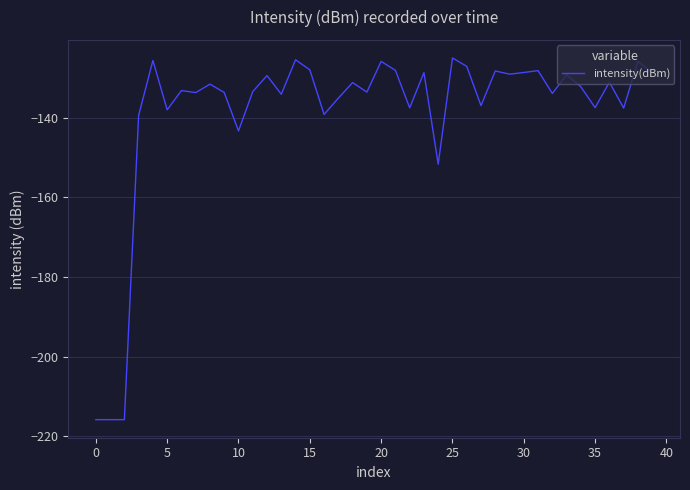

What is the difference between the maximum and minimum values?

90.8